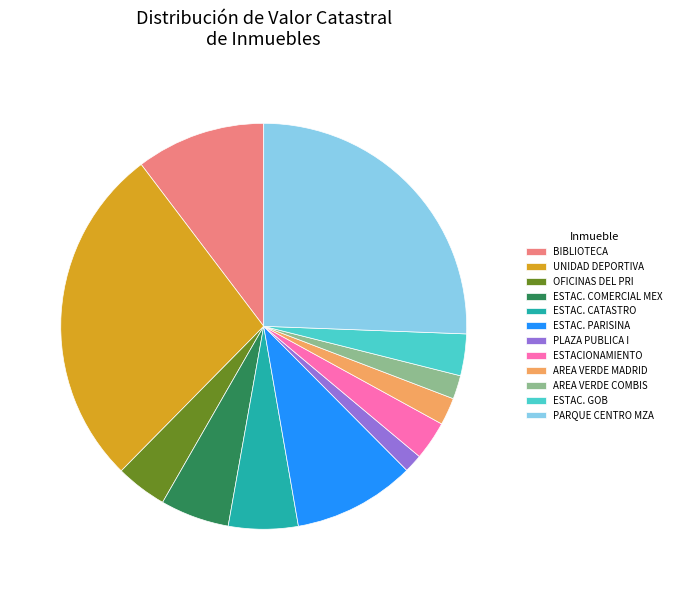

True or false: AREA VERDE COMBIS accounts for 2% of the total.

True